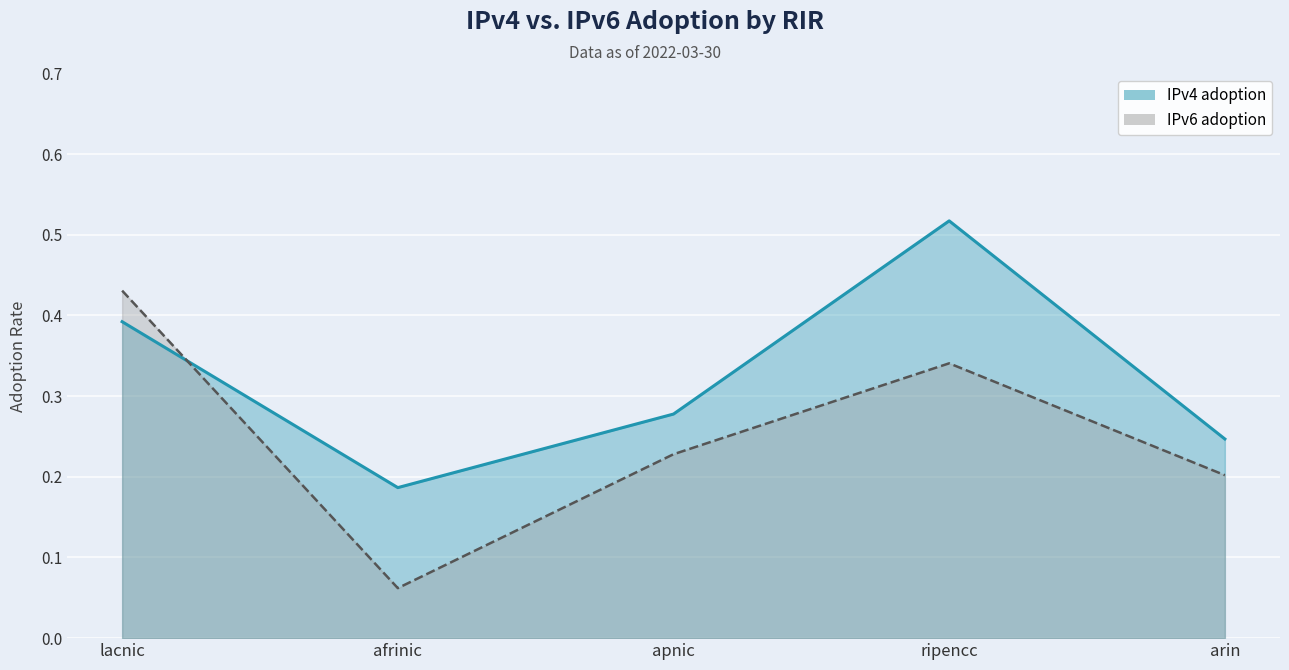

Rank the series by their maximum value, from highest to lowest.

IPv4 adoption, IPv6 adoption